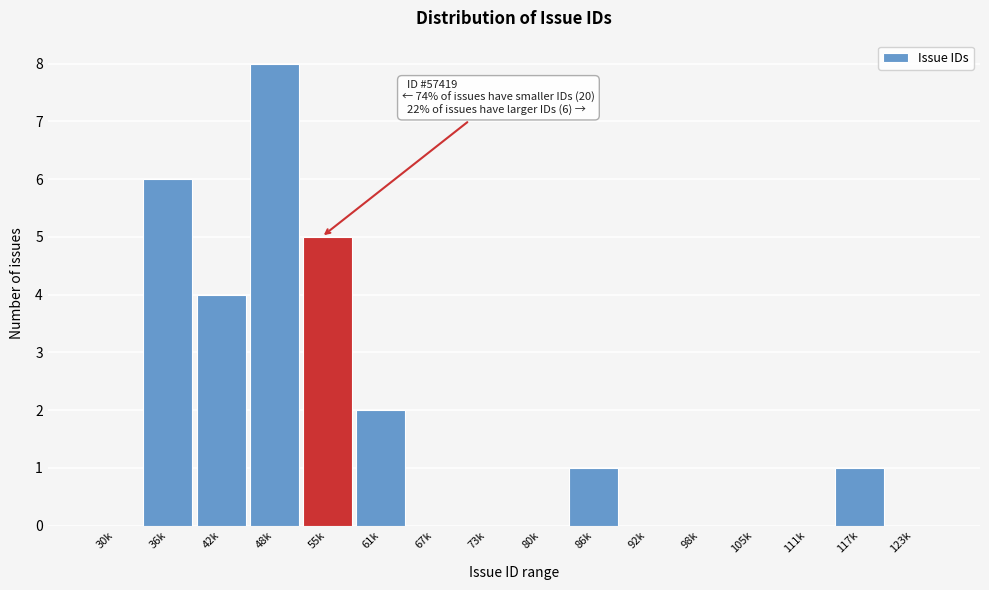

Reading left to right, list all the values displayed in this chart.

30k=0	36k=6	42k=4	48k=8	55k=5	61k=2	67k=0	73k=0	80k=0	86k=1	92k=0	98k=0	105k=0	111k=0	117k=1	123k=0